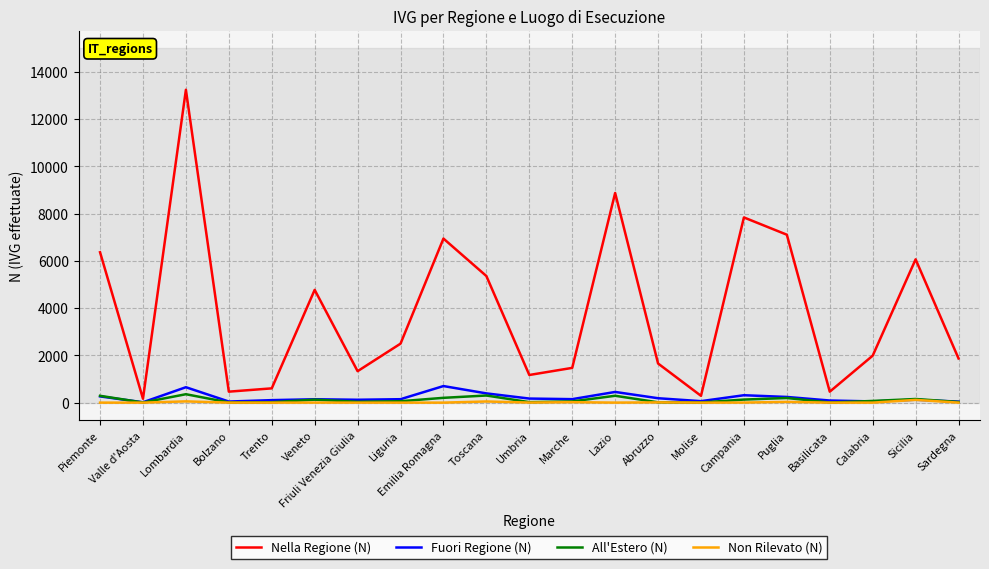

What is the difference between the maximum and second lowest values in the Non Rilevato (N) series?

116